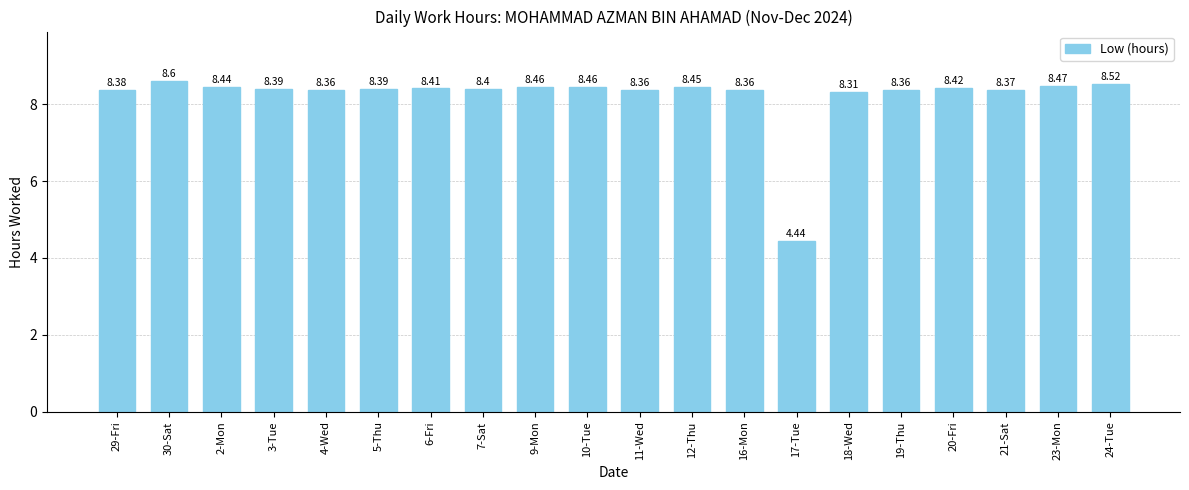

True or false: the data shows 4.5 at 16-Mon.

False